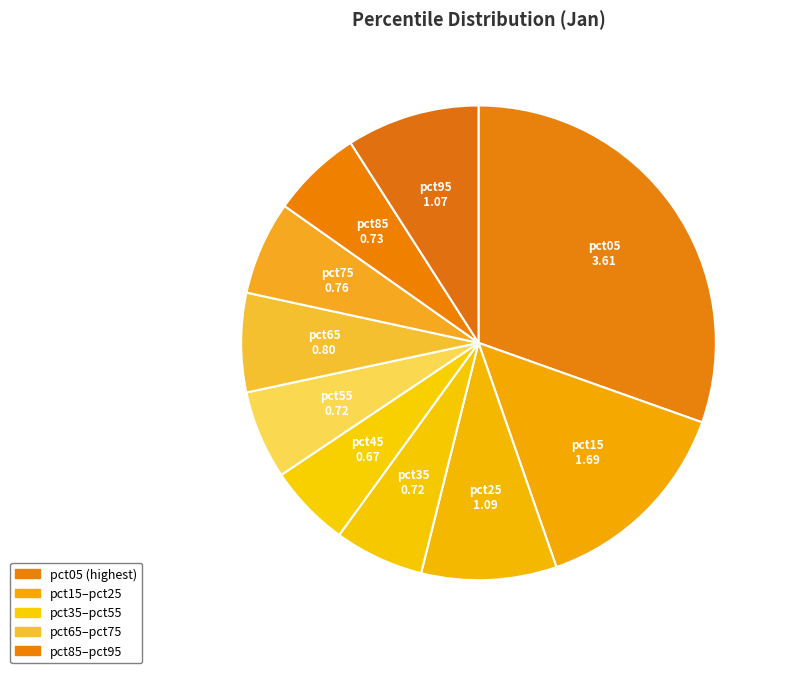

Which slice is the largest?

pct05